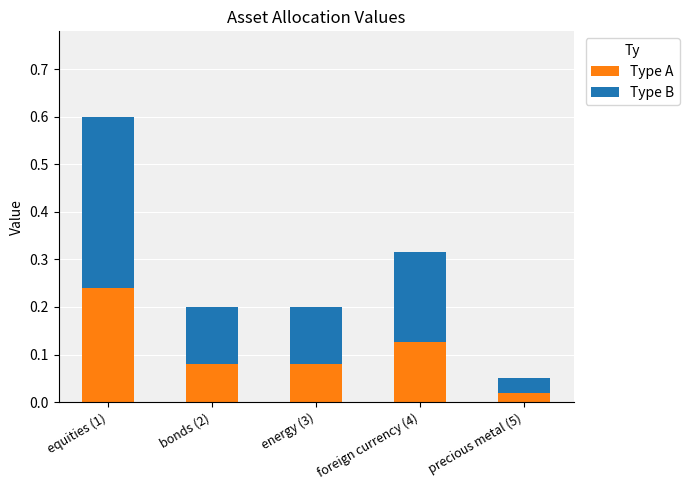

What is the sum of all Type A values?

0.5